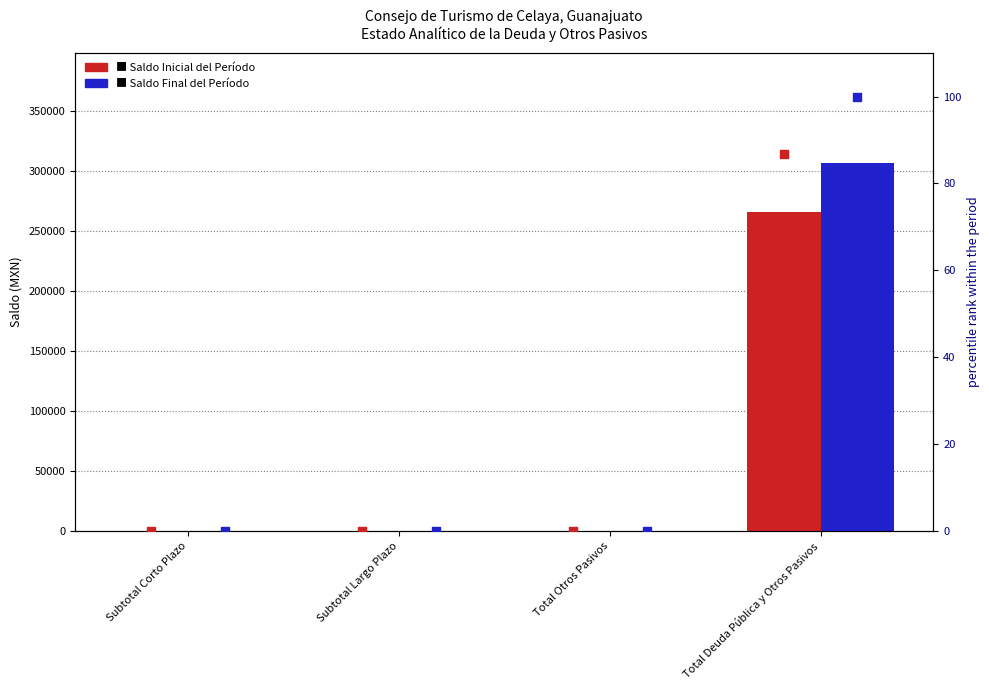

Which series reaches the maximum Y coordinate?

Saldo Final del Período